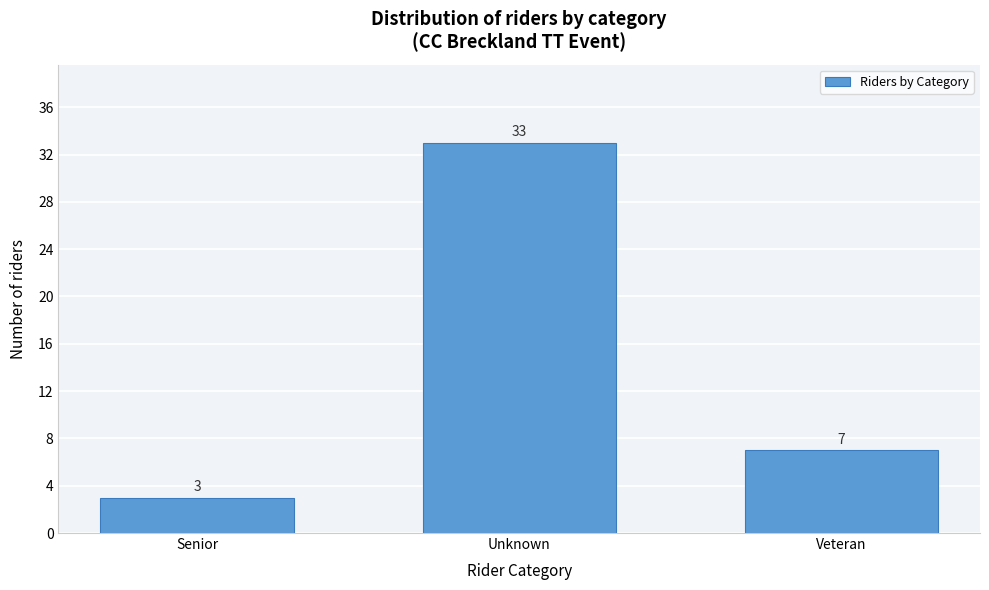

Reading left to right, extract all data points from this chart.

Senior=3	Unknown=33	Veteran=7